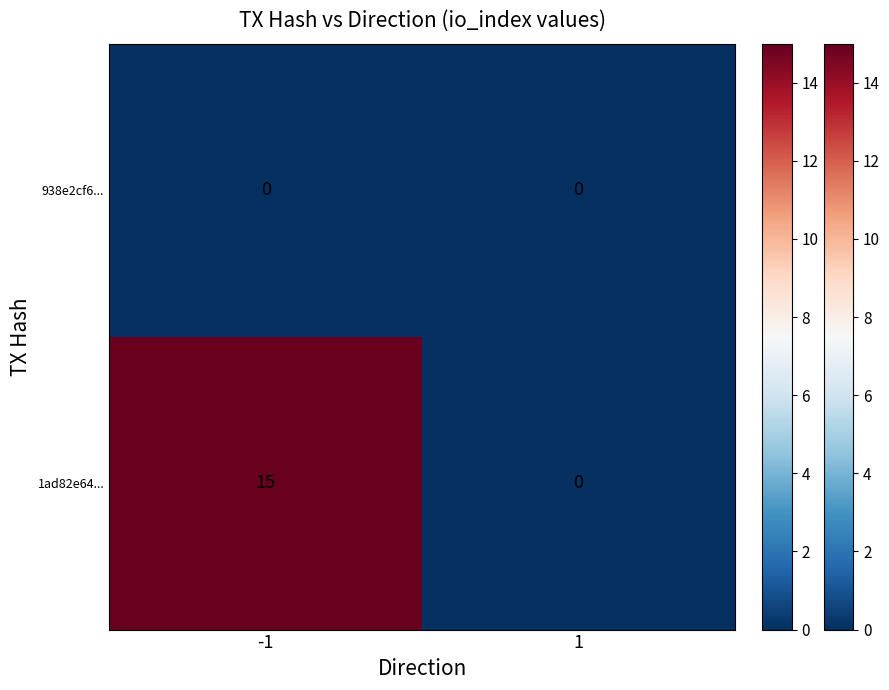

Which series has the widest spread of values?

1ad82e64...